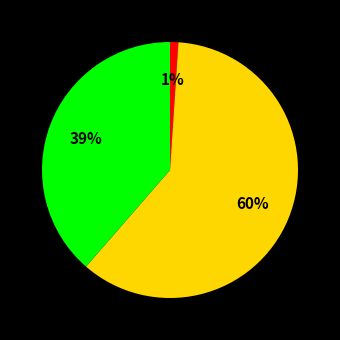

To the nearest percent, what is the difference between the largest and smallest slice percentages?

59%